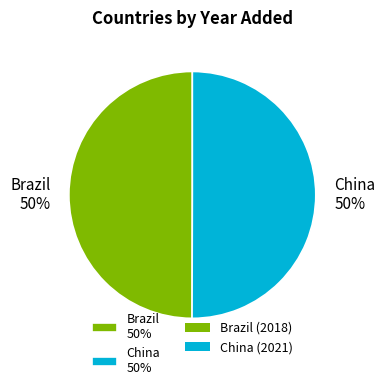

True or false: China accounts for 39% of the total.

False